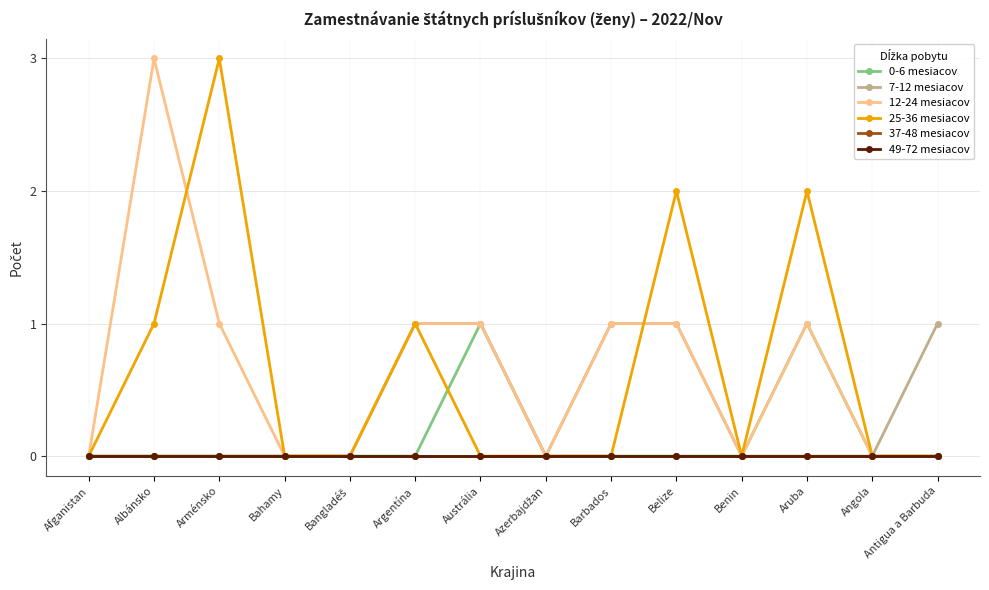

Which series has the largest total across all categories?

12-24 mesiacov